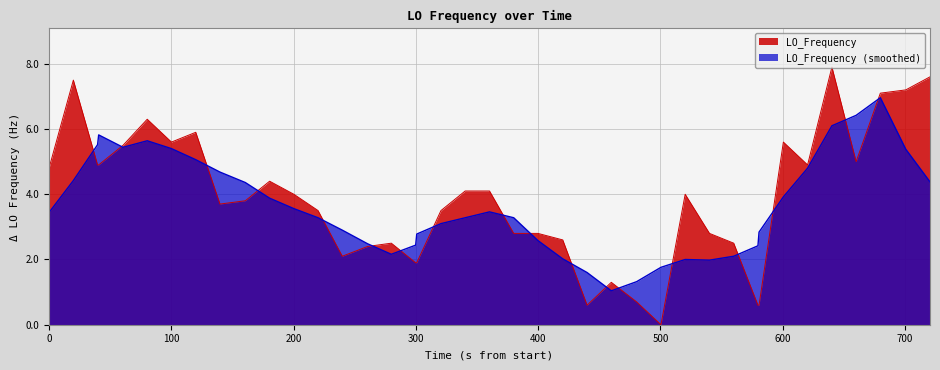

Which series has the widest spread of values?

LO_Frequency